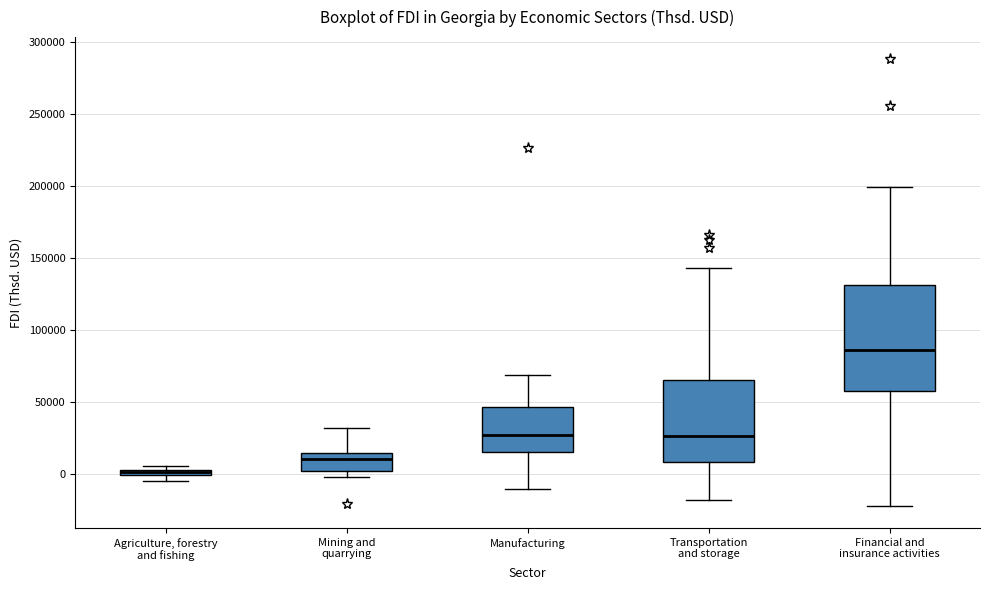

Where does the upper whisker of the box for Financial and insurance activities end on the y-axis? The values are not printed on the chart, so give them approximately, as read against the axis.

200000